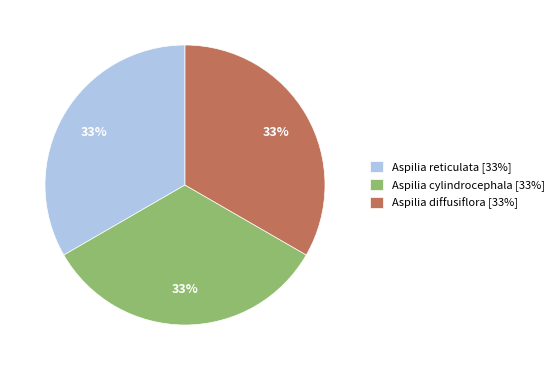

Is there a majority slice in this chart?

No